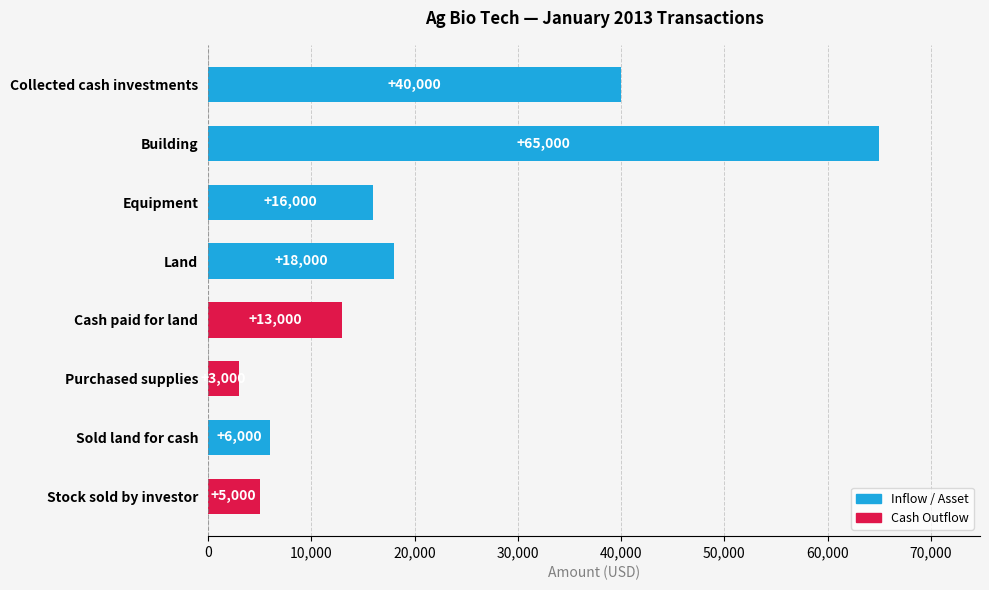

The value at Land is 28741. True or false?

False